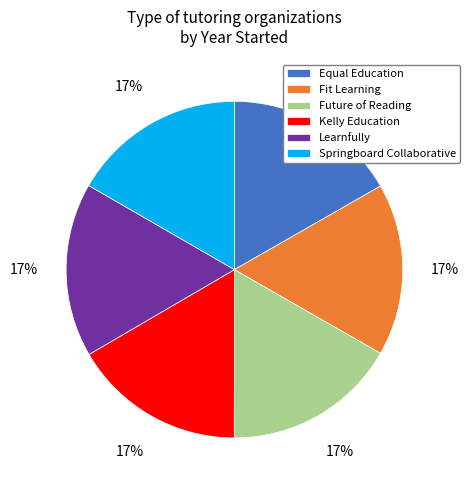

To the nearest percent, what is the average slice percentage?

17%